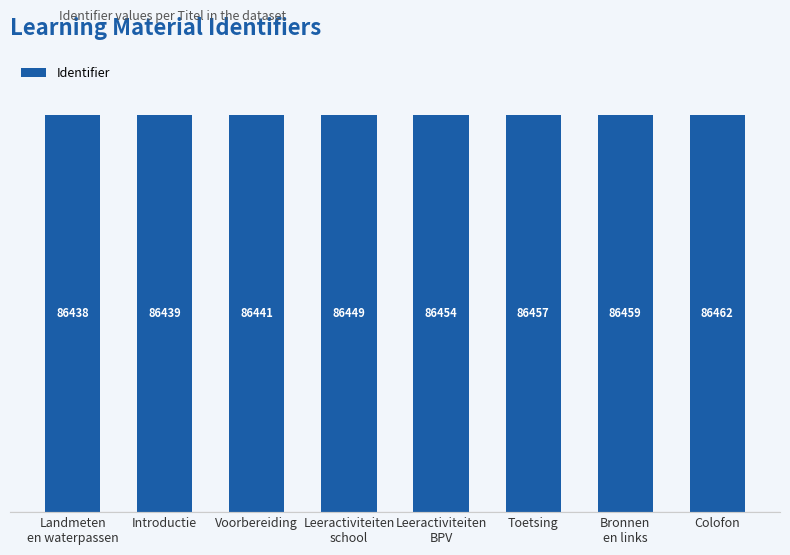

Reading left to right, what are all the values shown in this chart?

86438	86439	86441	86449	86454	86457	86459	86462